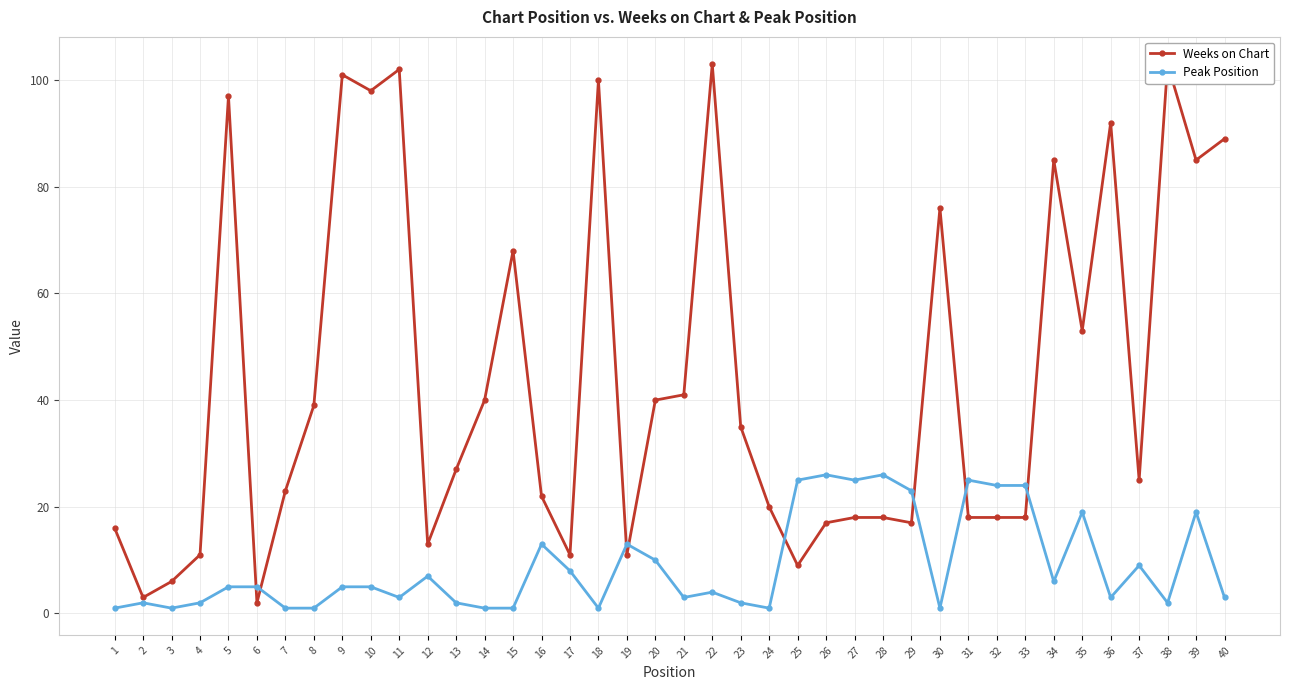

True or false: Peak Position and Weeks on Chart intersect in this chart.

True